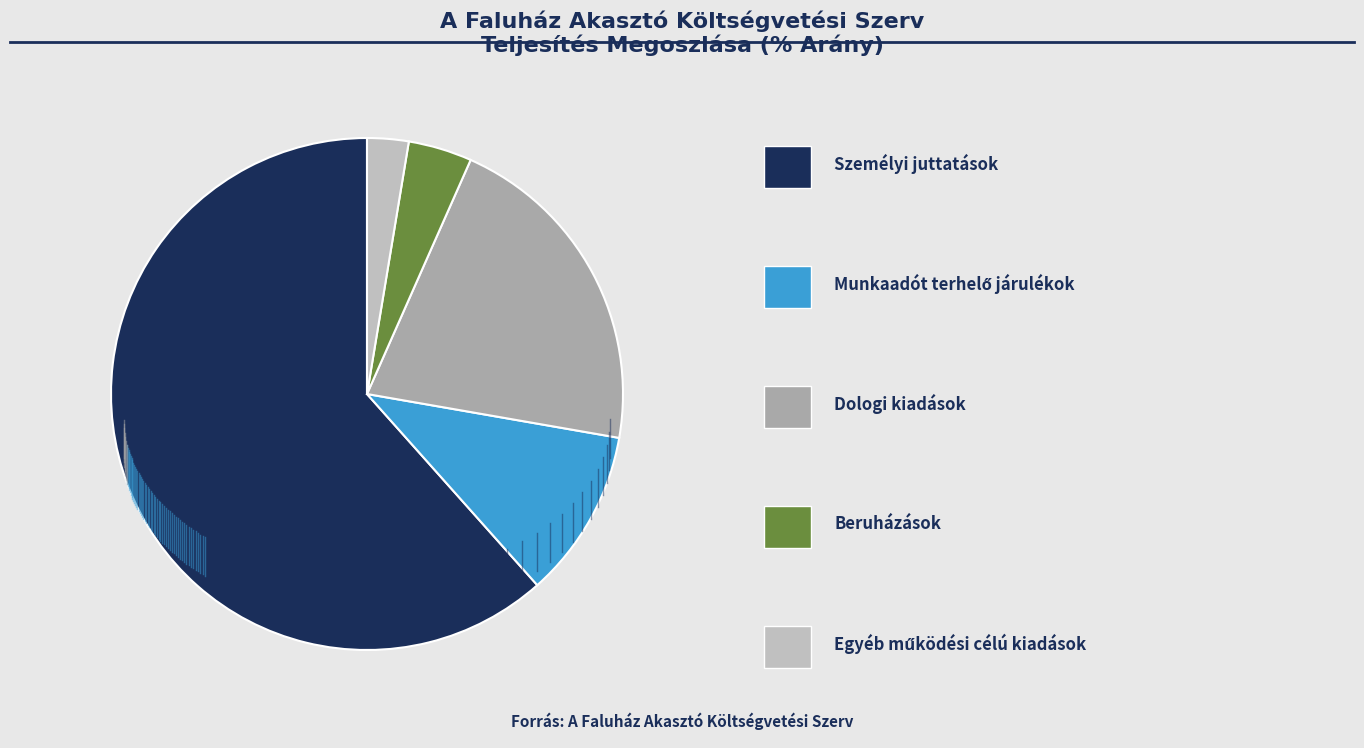

Rank the categories by value from lowest to highest.

Egyéb működési célú kiadások, Beruházások, Munkaadót terhelő járulékok, Dologi kiadások, Személyi juttatások